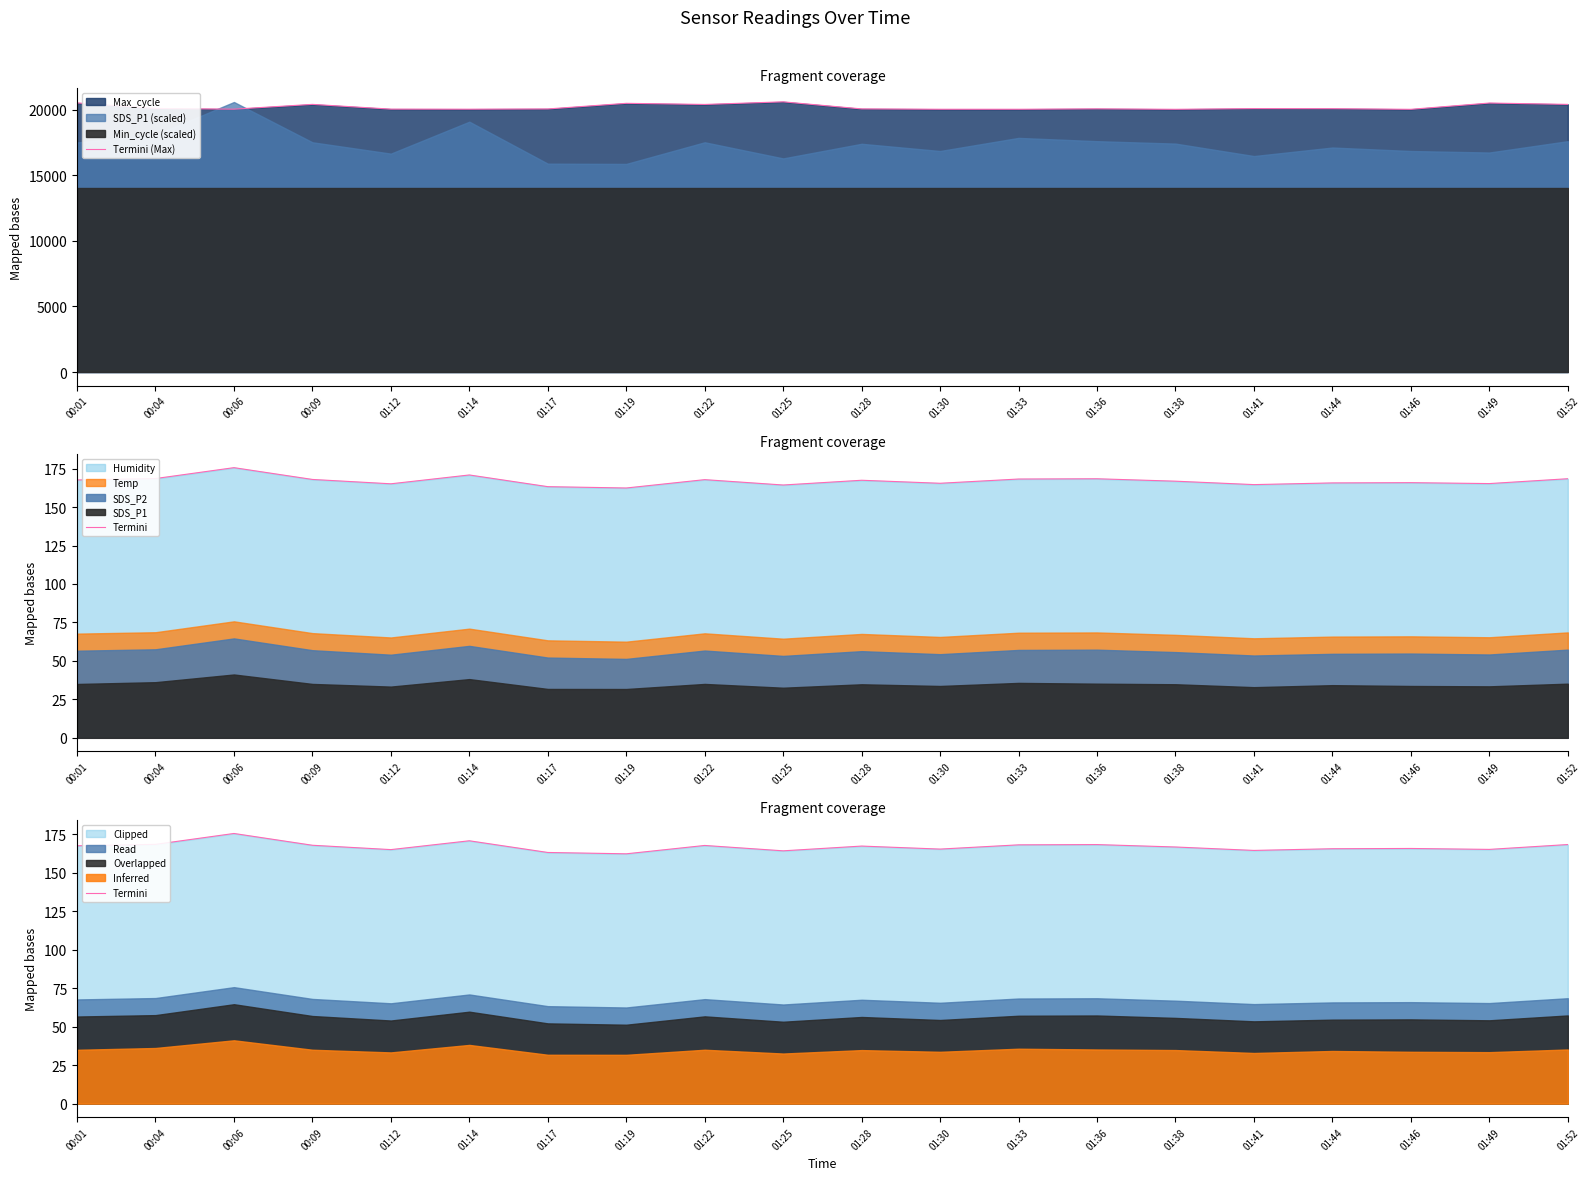

Which category has the highest value in the Termini (Max) series?

01:25